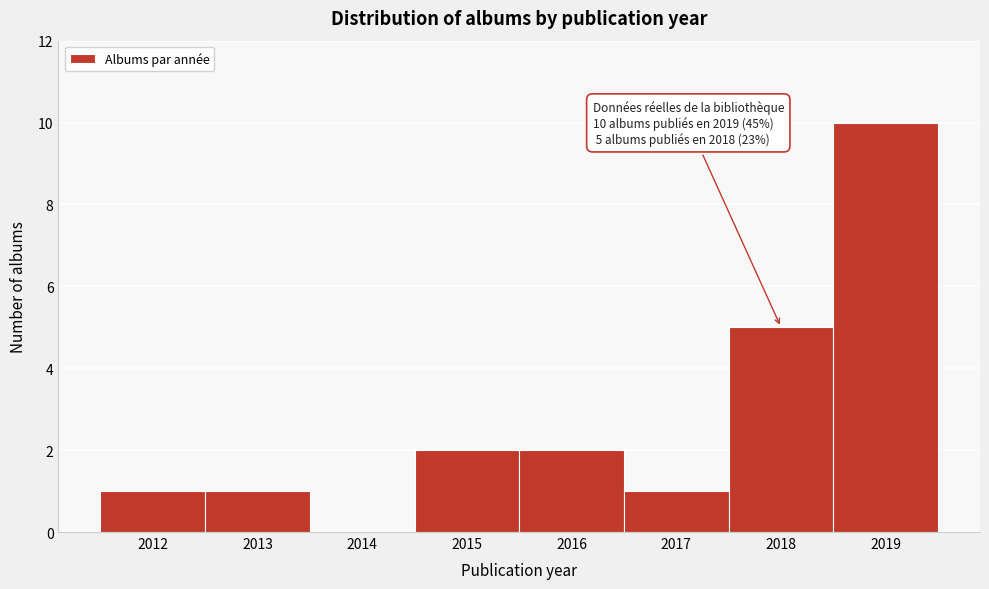

Over which range of the x-axis is the bar tallest?

2018.5 to 2019.5